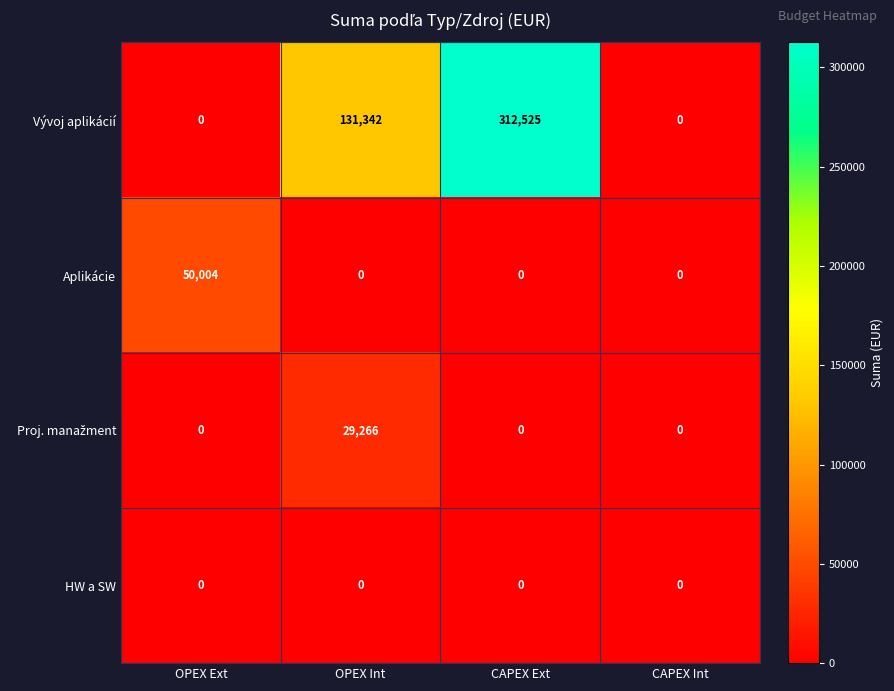

What is the difference between the second highest and minimum values in the Vývoj aplikácií series?

131342